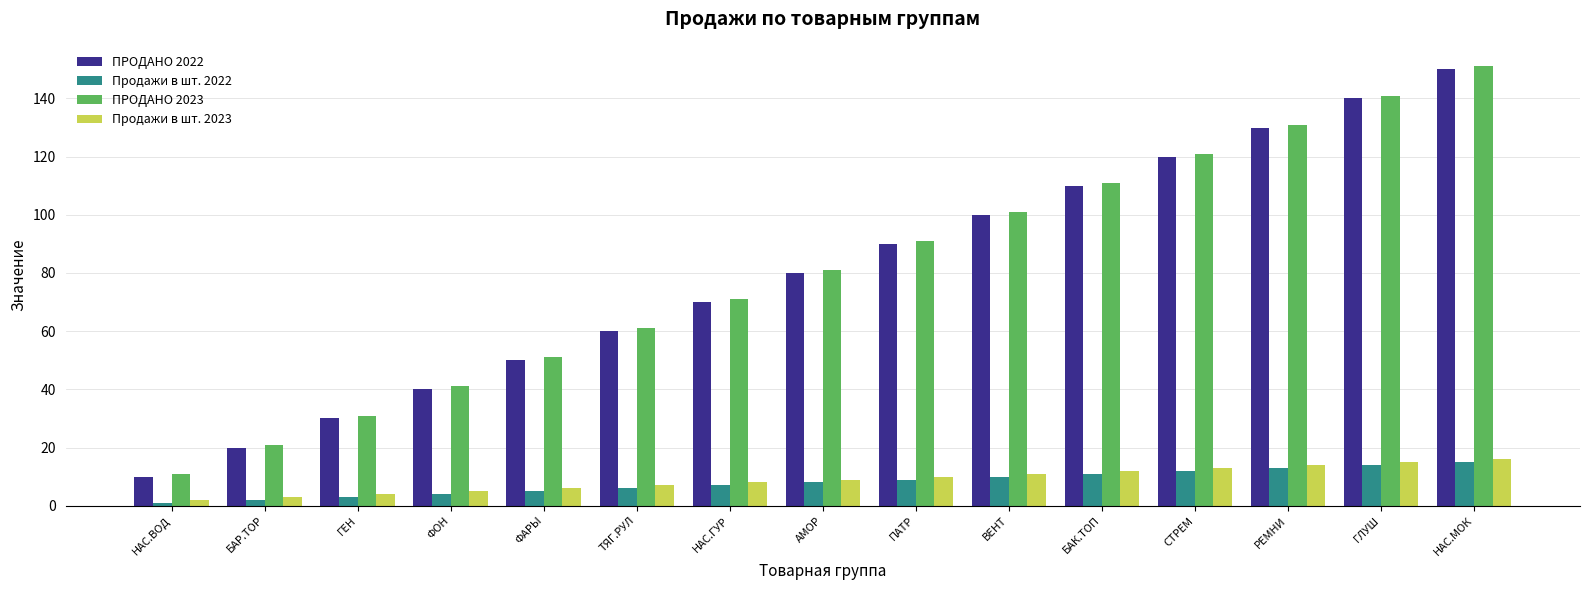

At which category is the sum across all series the highest?

НАС.МОК